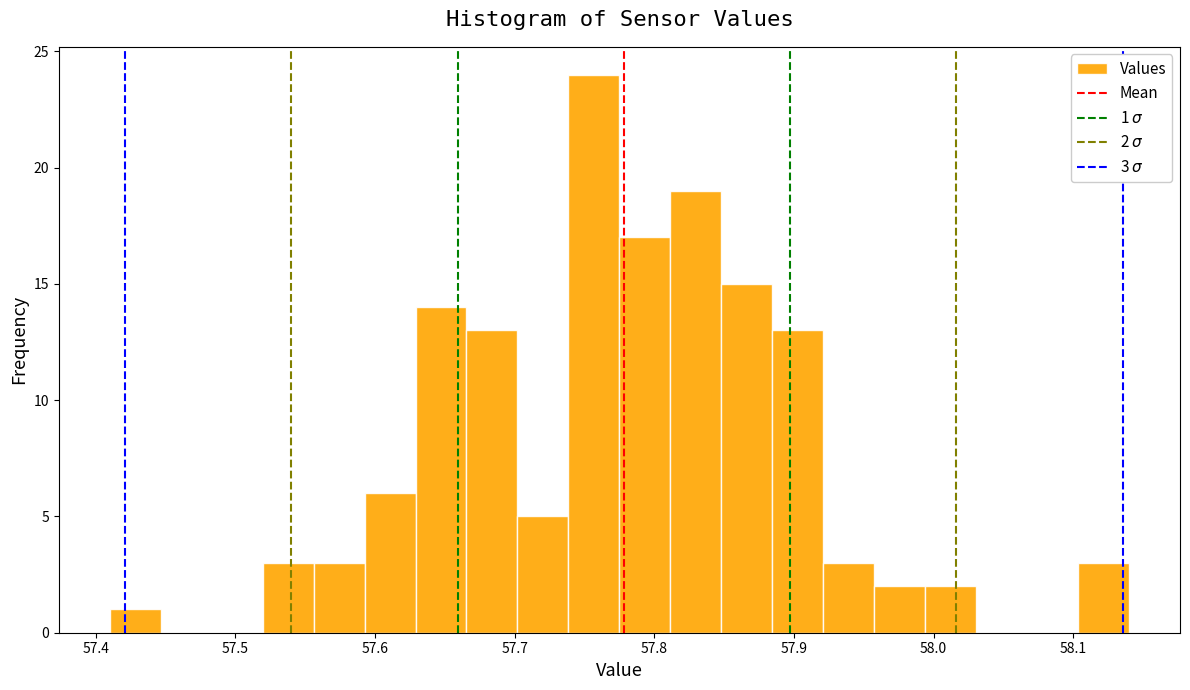

Read against the x-axis, roughly where is the centre of the tallest bar?

57.76